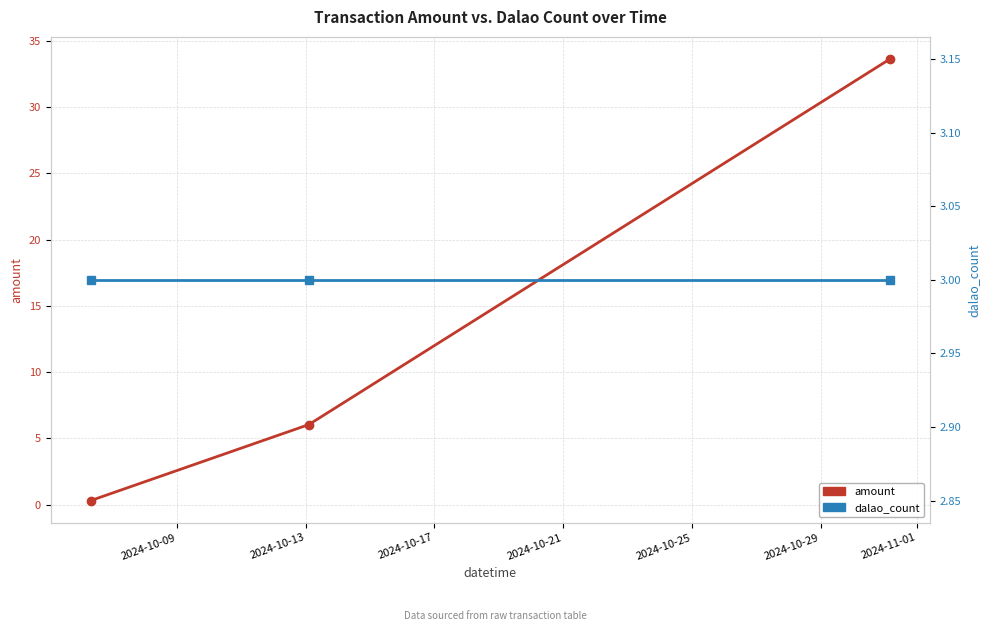

Count the number of categories in the chart.

3